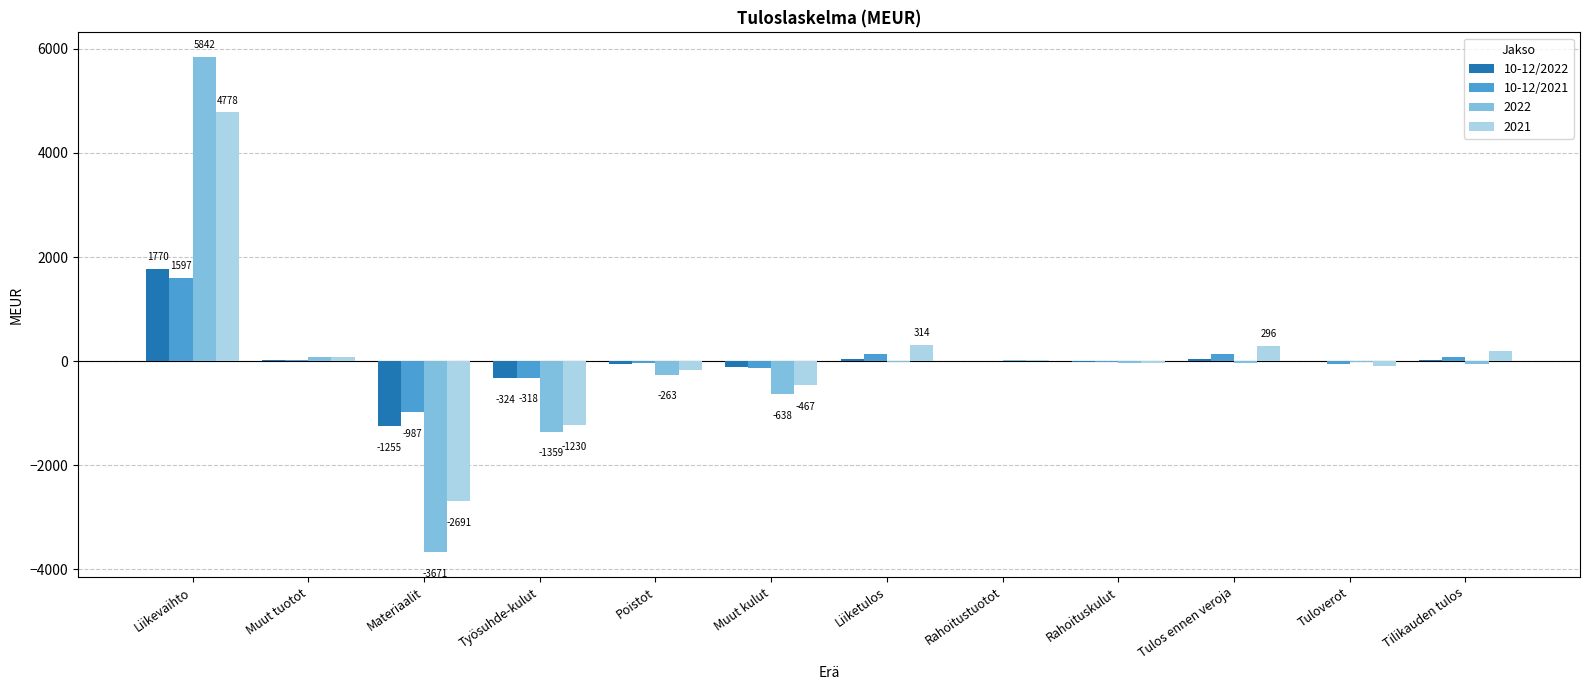

What is the average value of the 10-12/2021 series?

37